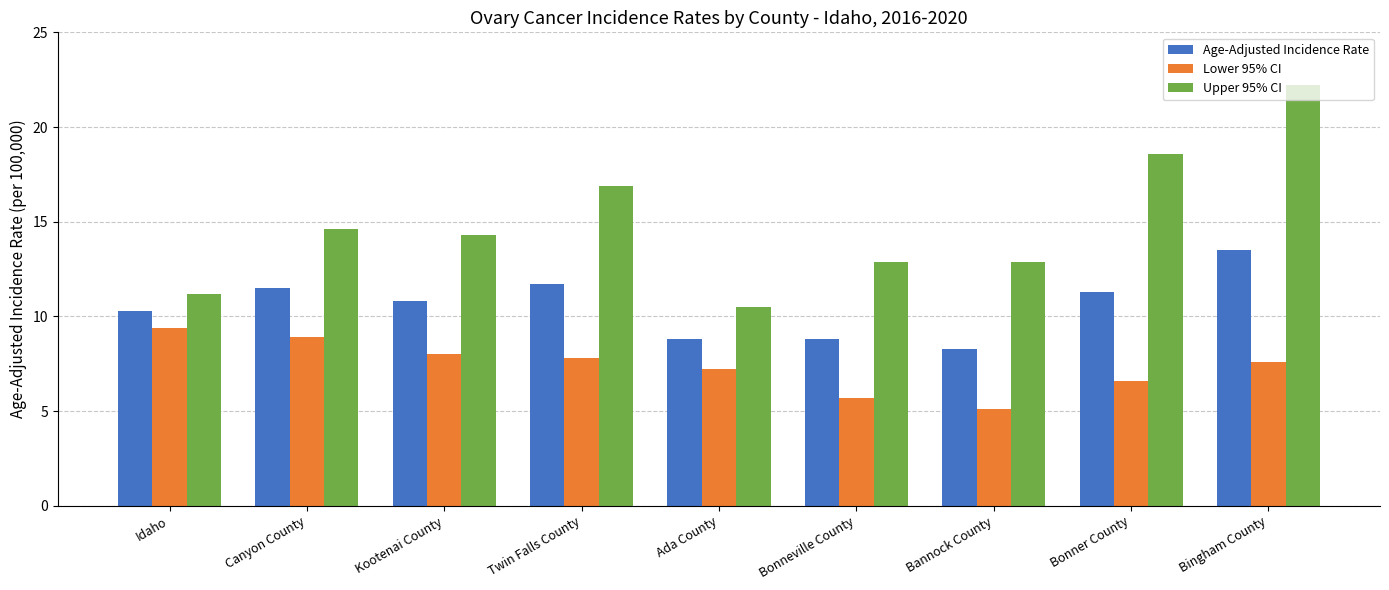

Are the bars horizontal?

No